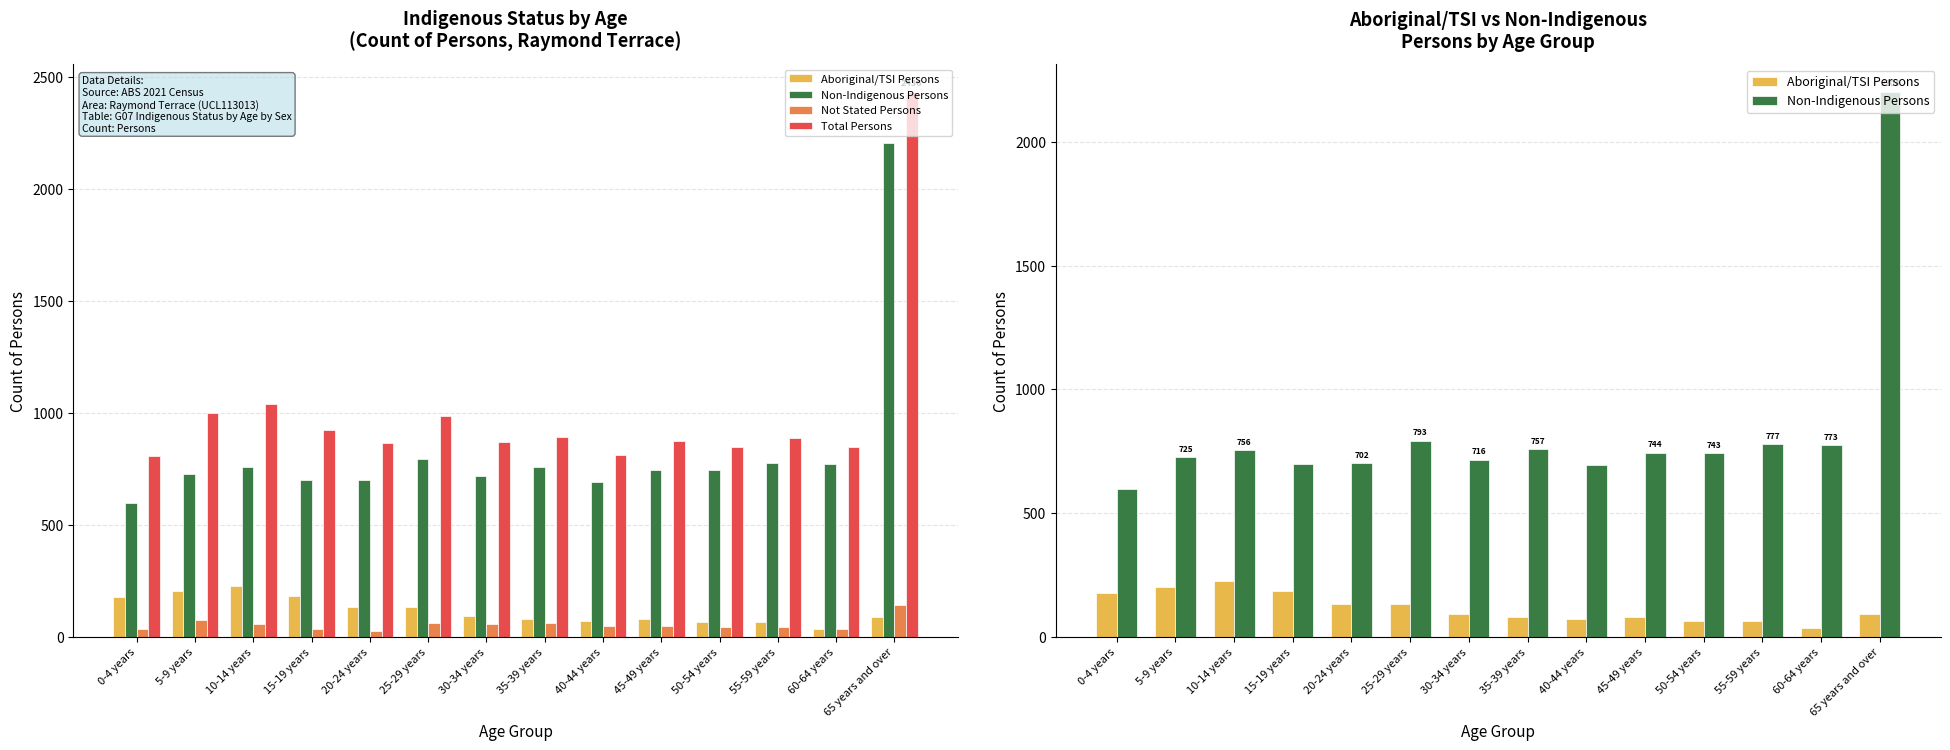

What is the difference between the maximum and minimum values in the Aboriginal/TSI Persons series?

190